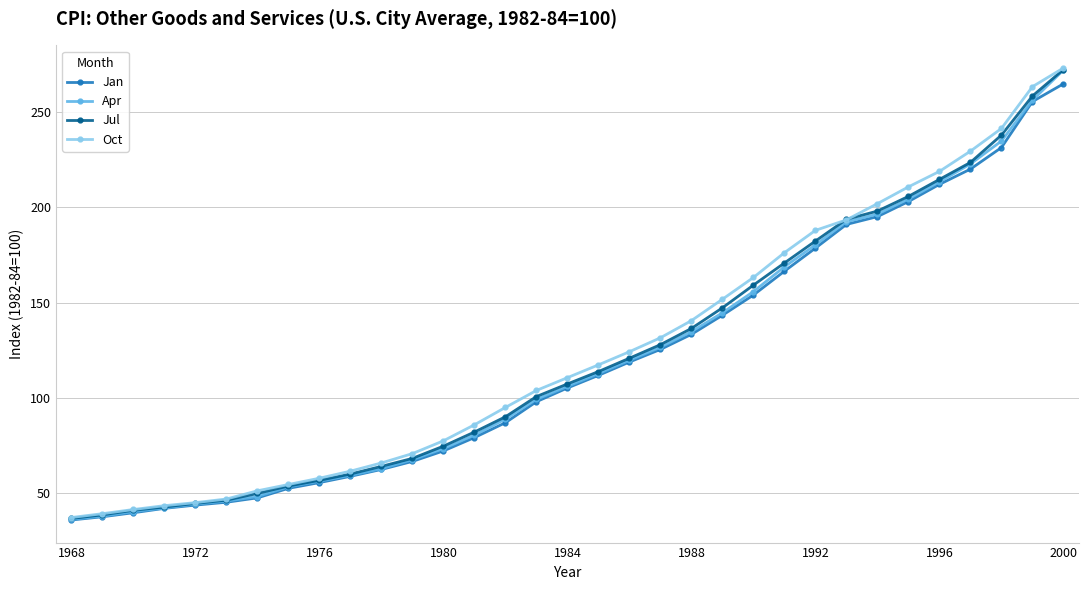

What is the maximum value for Oct?

273.0